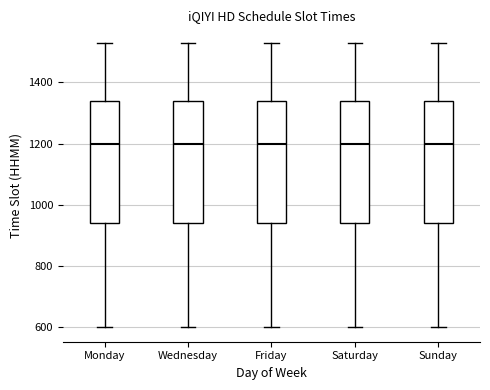

Reading left to right, transcribe this box plot: for each box, give where its median line is, the range the box spans, and where its two whiskers end, as read against the y-axis. The values are not printed on the chart, so give them approximately, as read against the axis.

Monday: median 1200, box 940 to 1340, whiskers 600 to 1540
Wednesday: median 1200, box 940 to 1340, whiskers 600 to 1540
Friday: median 1200, box 940 to 1340, whiskers 600 to 1540
Saturday: median 1200, box 940 to 1340, whiskers 600 to 1540
Sunday: median 1200, box 940 to 1340, whiskers 600 to 1540